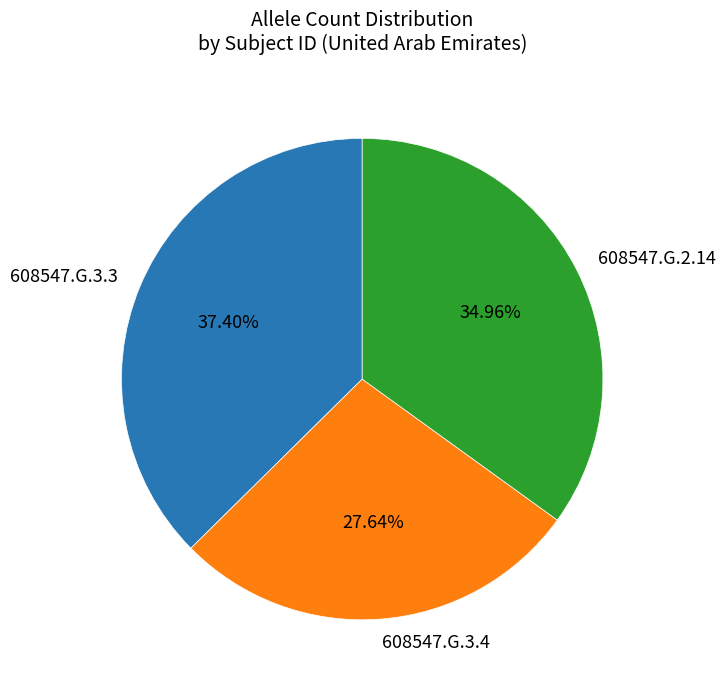

Is 608547.G.2.14 the majority of the pie?

No